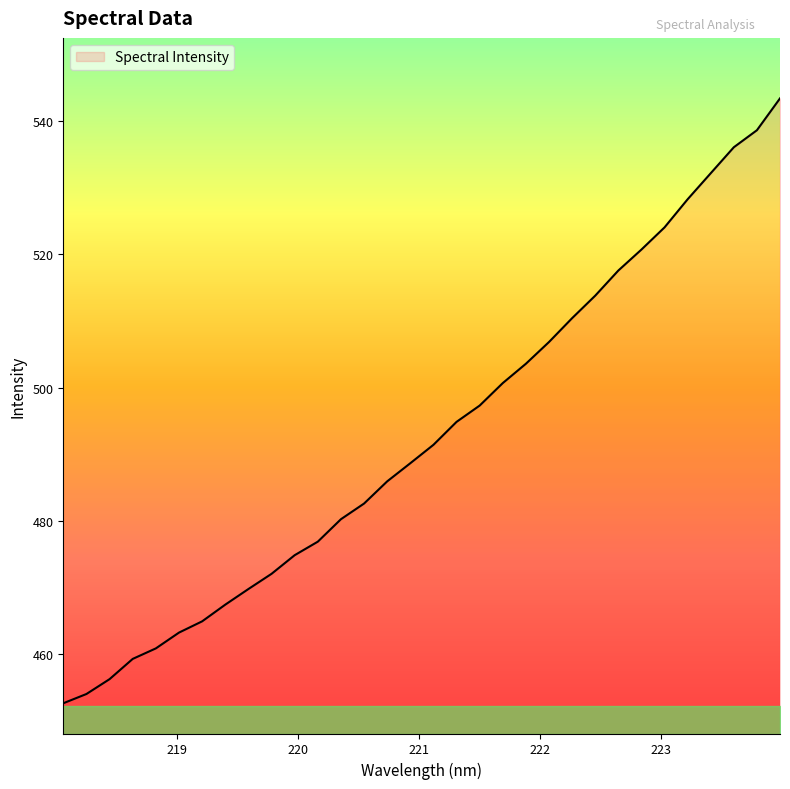

What is the sum of all values?

15769.0